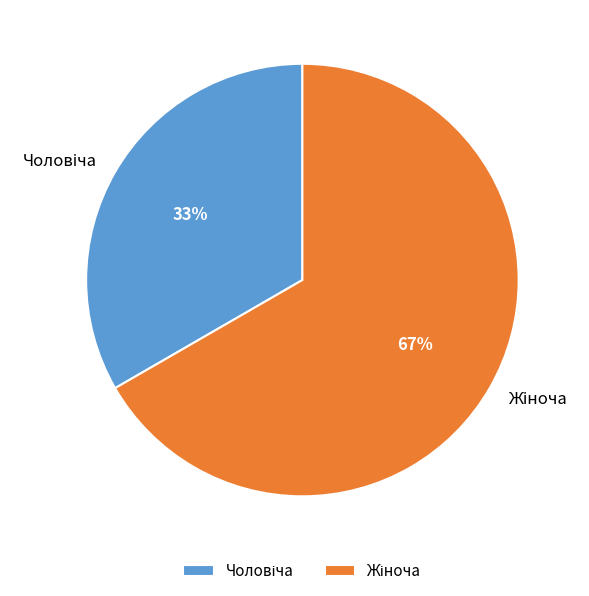

Is there a majority slice in this chart?

Yes